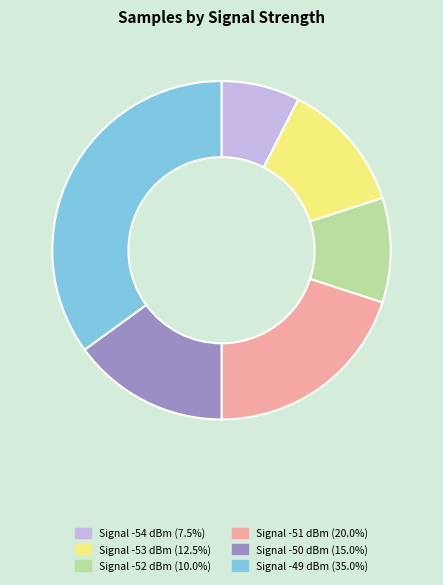

Is there any slice that represents more than half of the pie?

No